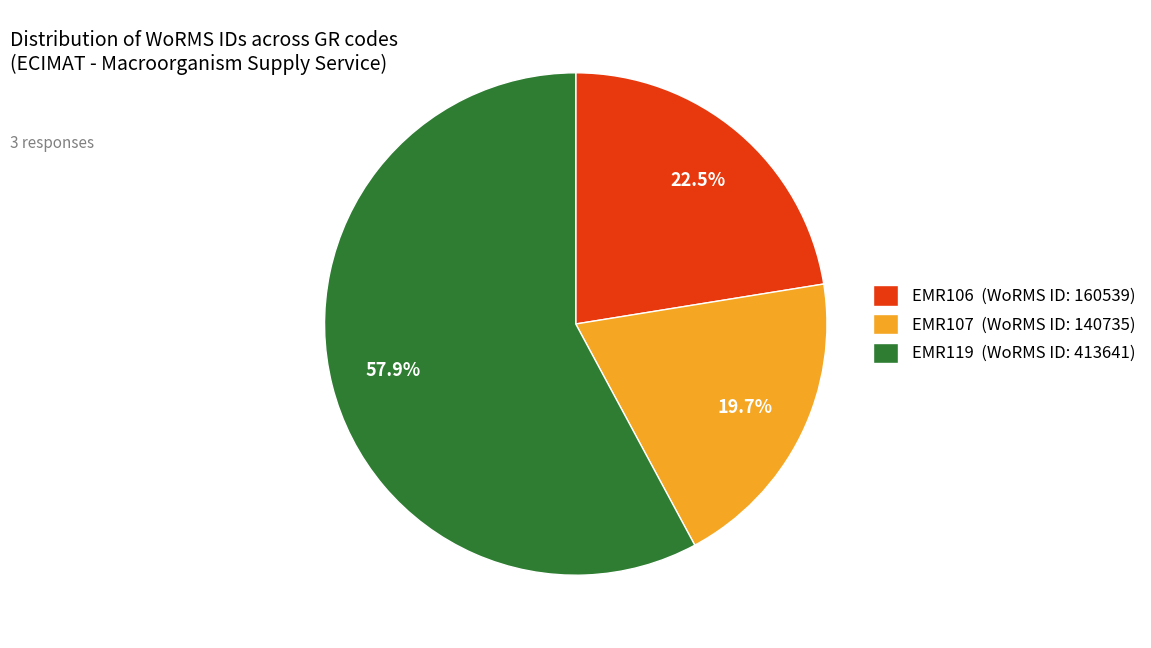

Which category has the biggest portion of the pie?

EMR119